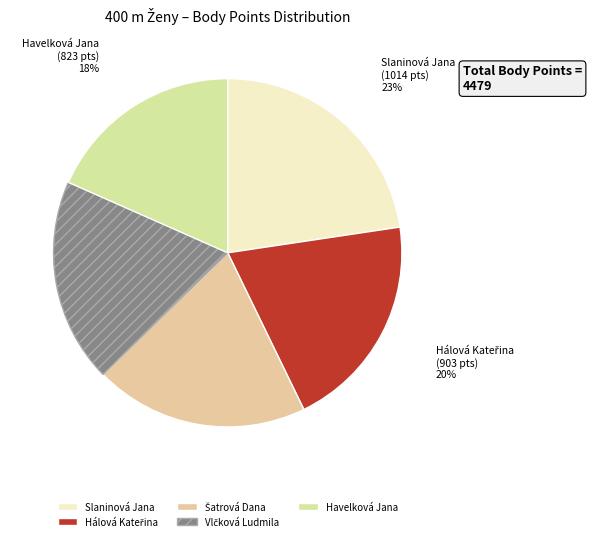

To the nearest percent, what is the average slice percentage?

20%